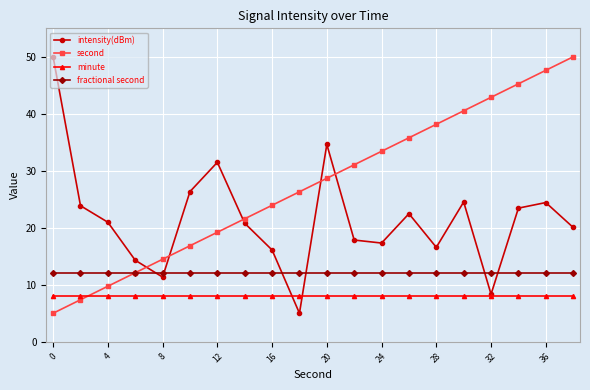

What is the sum of all second values?

550.0